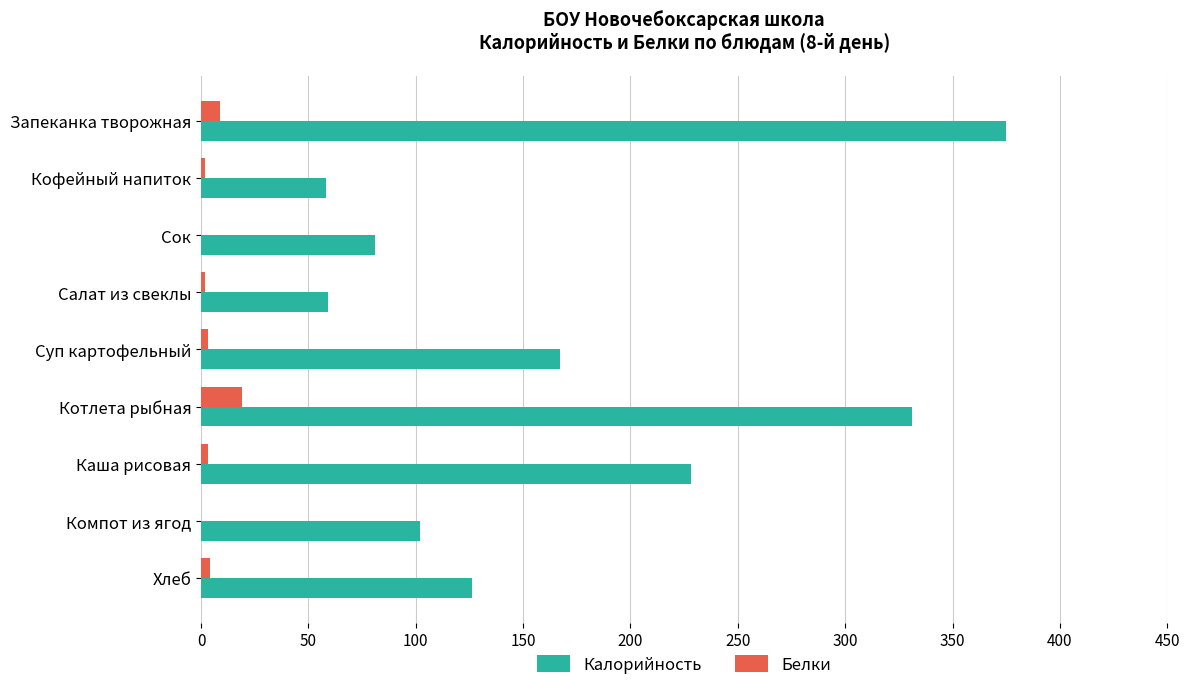

What is the sum of the Калорийность values at Запеканка творожная and Котлета рыбная?

706